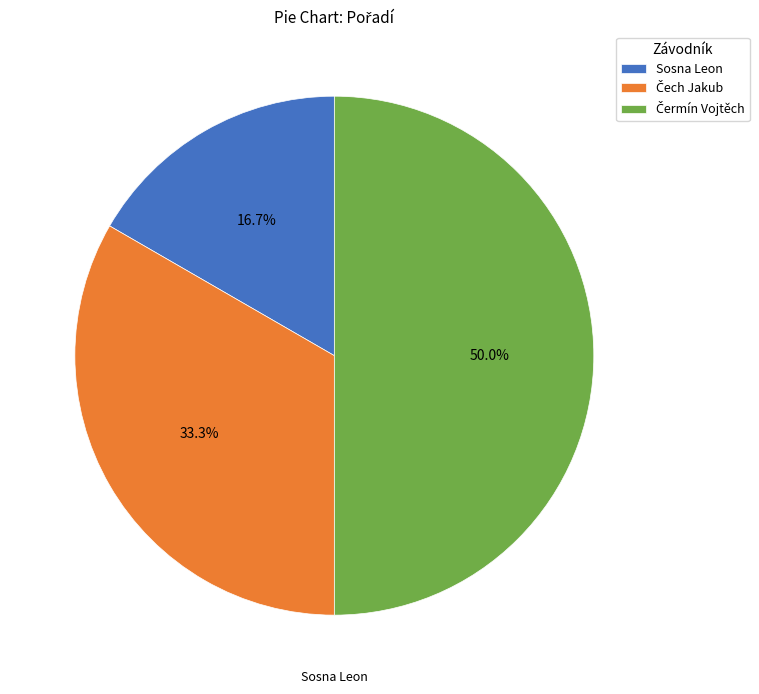

What is the smallest slice in the pie chart?

Sosna Leon